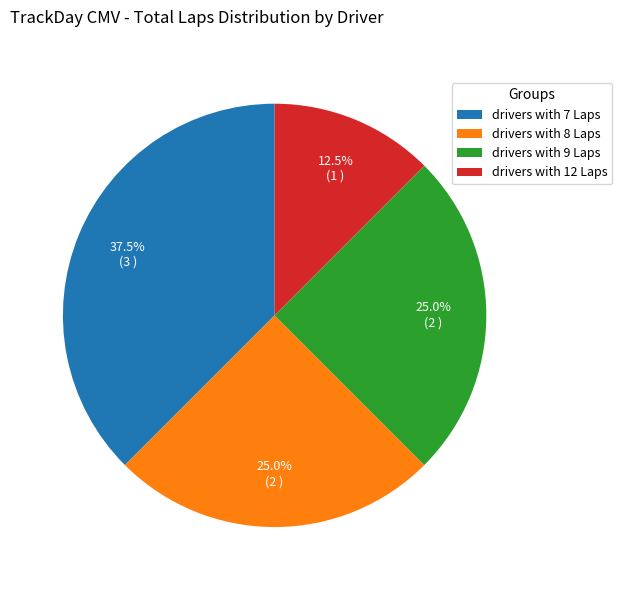

Does drivers with 7 Laps account for over 50% of the chart?

No